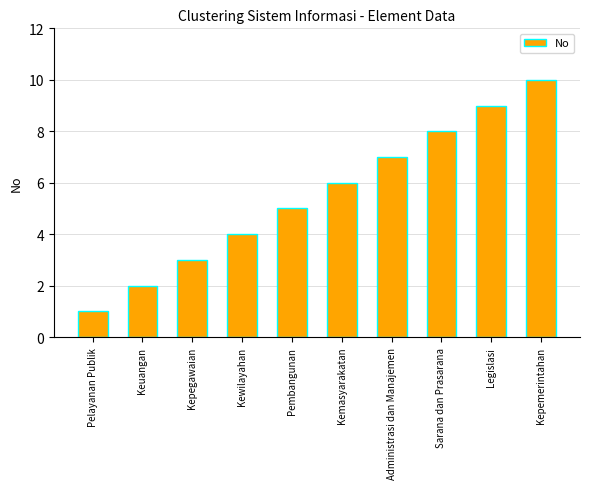

What is the smallest value displayed?

1